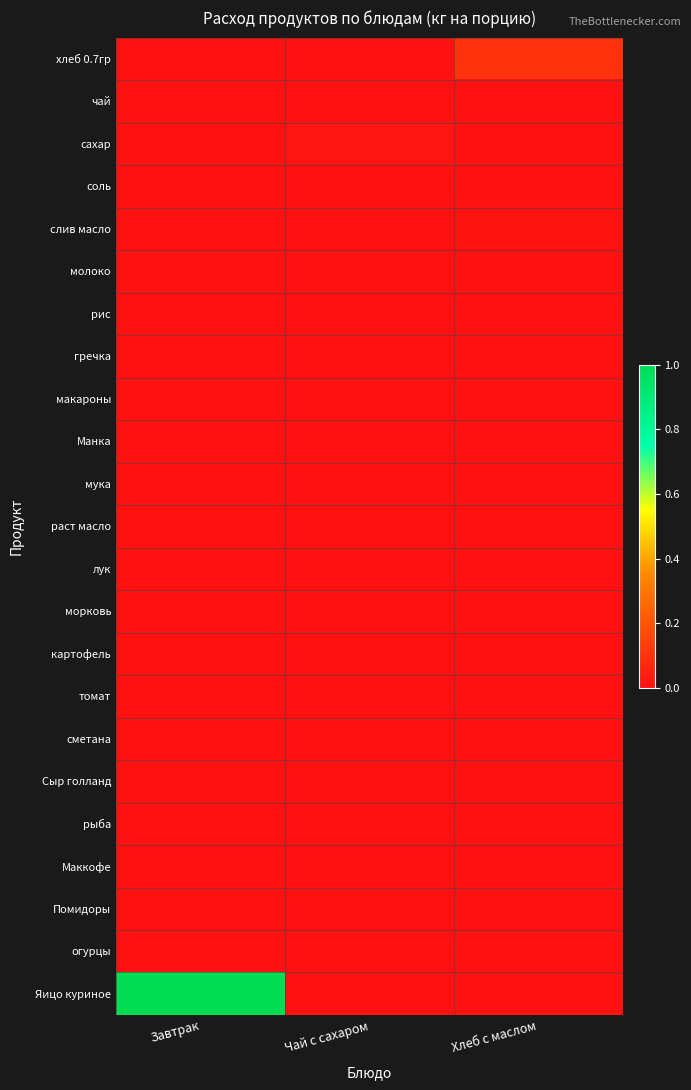

Reading right to left, transcribe all the data shown in this chart.

хлеб 0.7гр: Хлеб с маслом=0.1	Чай с сахаром=0.0	Завтрак=0.0
чай: Хлеб с маслом=0.0	Чай с сахаром=0.0	Завтрак=0.0
сахар: Хлеб с маслом=0.0	Чай с сахаром=0.0	Завтрак=0.0
соль: Хлеб с маслом=0.0	Чай с сахаром=0.0	Завтрак=0.0
слив масло: Хлеб с маслом=0.0	Чай с сахаром=0.0	Завтрак=0.0
молоко: Хлеб с маслом=0.0	Чай с сахаром=0.0	Завтрак=0.0
рис: Хлеб с маслом=0.0	Чай с сахаром=0.0	Завтрак=0.0
гречка: Хлеб с маслом=0.0	Чай с сахаром=0.0	Завтрак=0.0
макароны: Хлеб с маслом=0.0	Чай с сахаром=0.0	Завтрак=0.0
Манка: Хлеб с маслом=0.0	Чай с сахаром=0.0	Завтрак=0.0
мука: Хлеб с маслом=0.0	Чай с сахаром=0.0	Завтрак=0.0
раст масло: Хлеб с маслом=0.0	Чай с сахаром=0.0	Завтрак=0.0
лук: Хлеб с маслом=0.0	Чай с сахаром=0.0	Завтрак=0.0
морковь: Хлеб с маслом=0.0	Чай с сахаром=0.0	Завтрак=0.0
картофель: Хлеб с маслом=0.0	Чай с сахаром=0.0	Завтрак=0.0
томат: Хлеб с маслом=0.0	Чай с сахаром=0.0	Завтрак=0.0
сметана: Хлеб с маслом=0.0	Чай с сахаром=0.0	Завтрак=0.0
Сыр голланд: Хлеб с маслом=0.0	Чай с сахаром=0.0	Завтрак=0.0
рыба: Хлеб с маслом=0.0	Чай с сахаром=0.0	Завтрак=0.0
Маккофе: Хлеб с маслом=0.0	Чай с сахаром=0.0	Завтрак=0.0
Помидоры: Хлеб с маслом=0.0	Чай с сахаром=0.0	Завтрак=0.0
огурцы: Хлеб с маслом=0.0	Чай с сахаром=0.0	Завтрак=0.0
Яицо куриное: Хлеб с маслом=0.0	Чай с сахаром=0.0	Завтрак=1.0